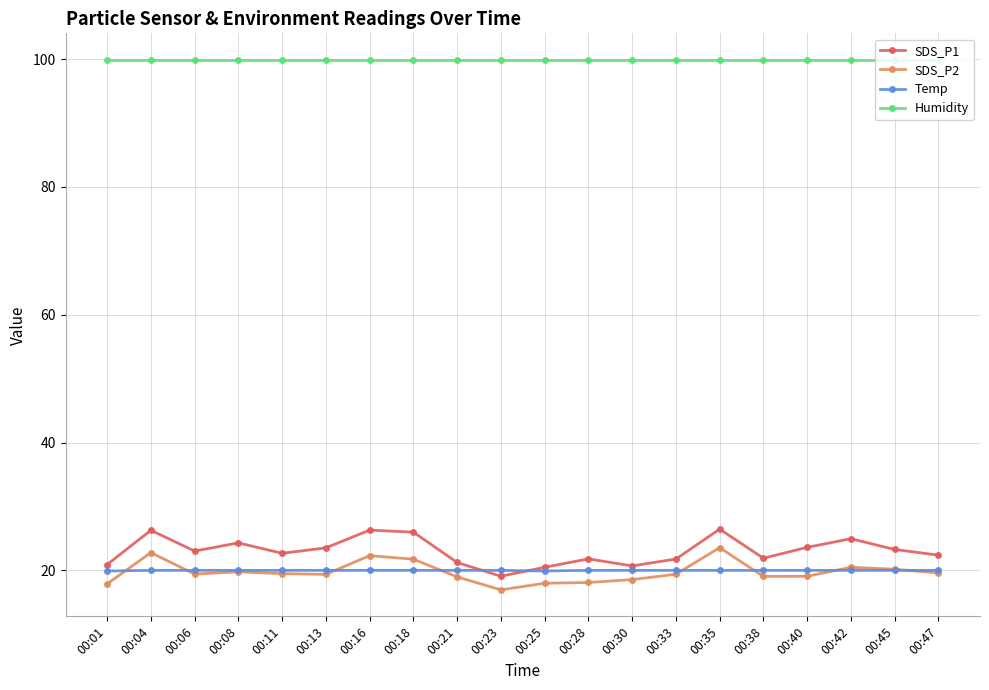

What is the minimum value for SDS_P1?

19.1